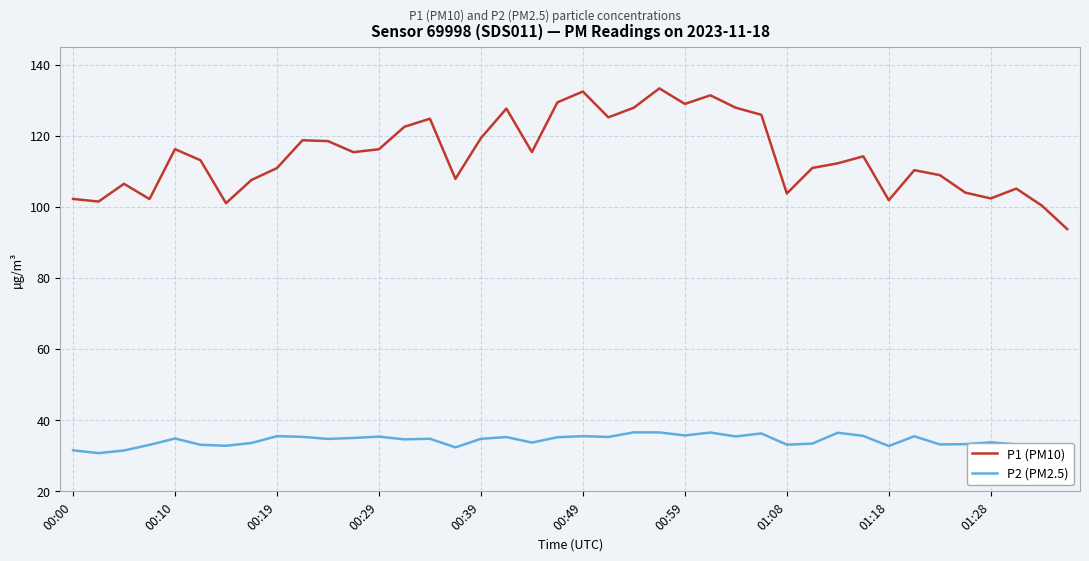

Which series has the largest range (max minus min)?

P1 (PM10)